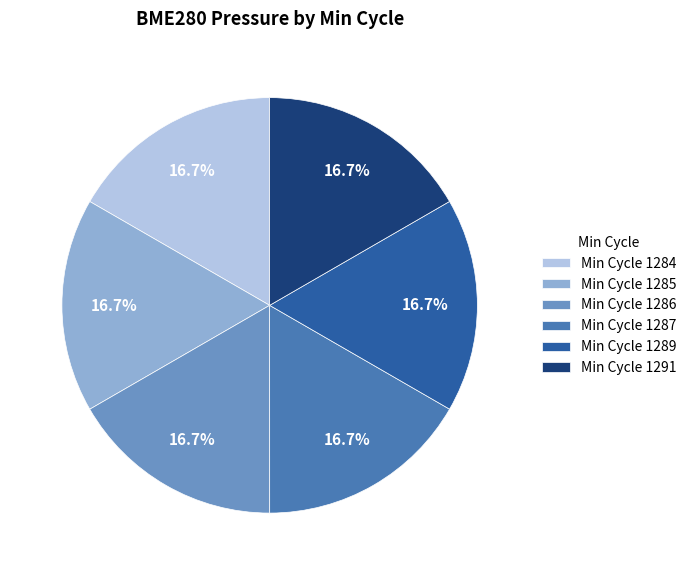

What is the ratio of the value at Min Cycle 1287 to the value at Min Cycle 1285?

1.0